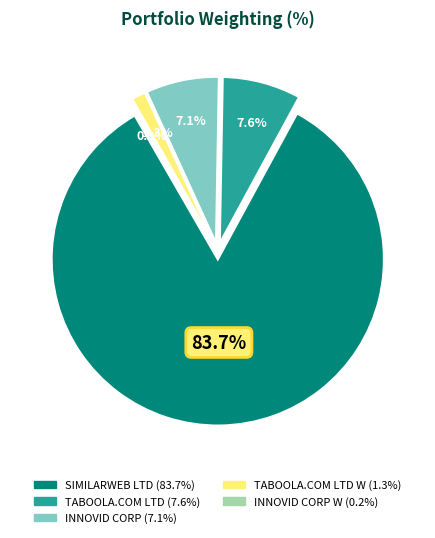

Does SIMILARWEB LTD represent more than half of the total?

Yes